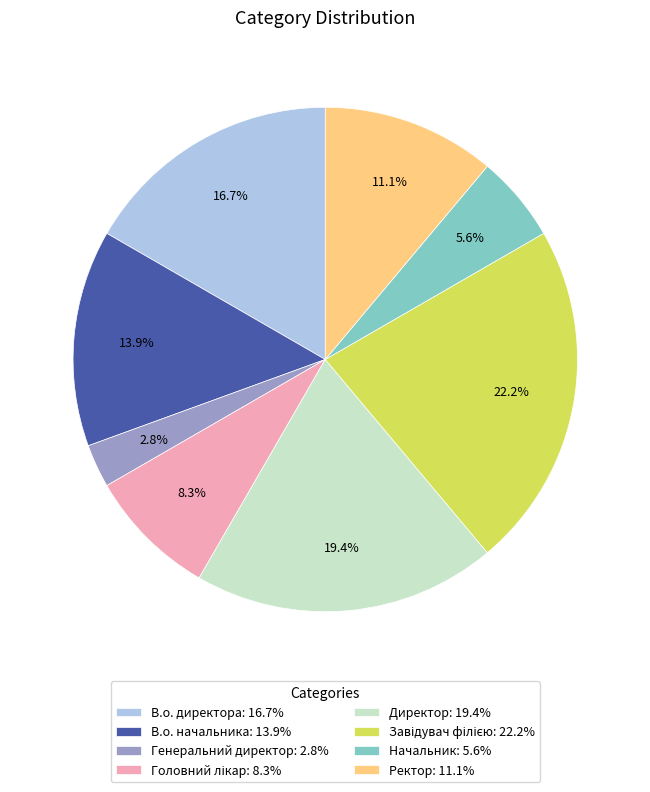

Between Директор: 19.4% and В.о. директора: 16.7%, which is larger?

Директор: 19.4%